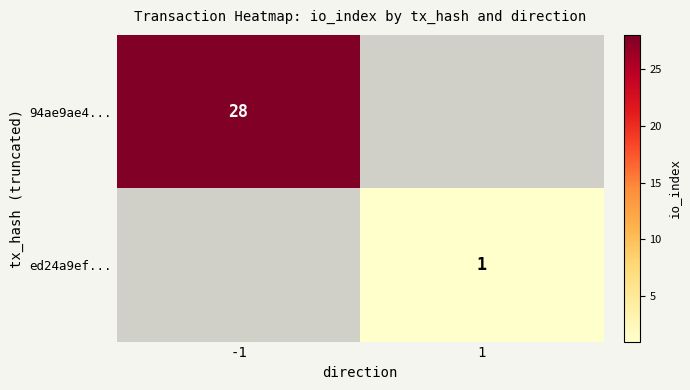

Count the number of data series in this chart.

2